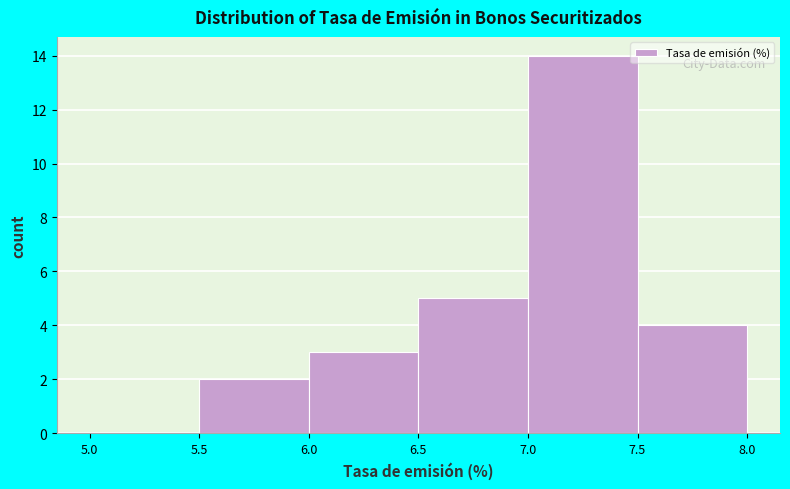

Reading left to right, transcribe this chart: for each bar, give the range it covers on the x-axis and its height. The values are not printed on the chart, so give them approximately, as read against the axis.

5.0 to 5.5: 0
5.5 to 6.0: 2
6.0 to 6.5: 3
6.5 to 7.0: 5
7.0 to 7.5: 14
7.5 to 8.0: 4